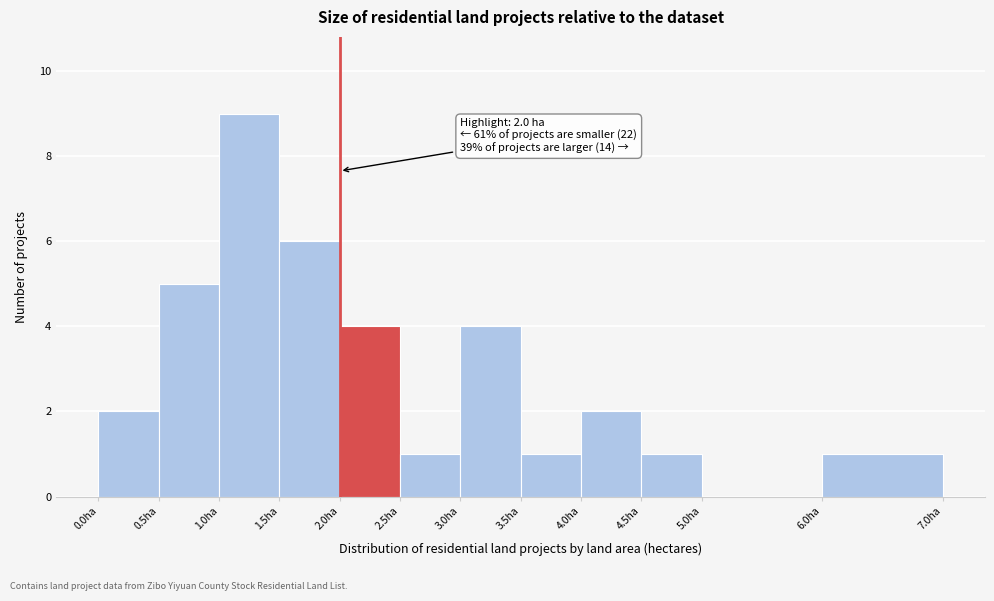

Which range on the x-axis has the tallest bar?

1.0 to 1.5